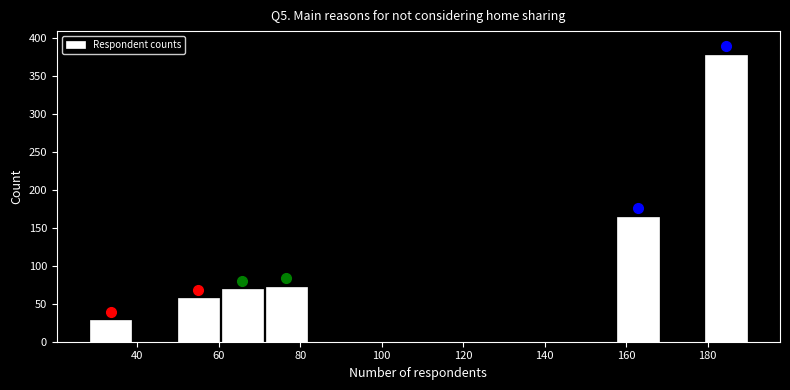

Reading left to right, transcribe this chart: for each bar, give the range it covers on the x-axis and its height. Neither the bar edges nor the heights are printed on the chart, so give them approximately, as read against the axes.

28.0 to 38.8: 30
38.8 to 49.6: 0
49.6 to 60.4: 55
60.4 to 71.2: 70
71.2 to 82.0: 70
82.0 to 92.8: 0
92.8 to 103.6: 0
103.6 to 114.4: 0
114.4 to 125.2: 0
125.2 to 136.0: 0
136.0 to 146.8: 0
146.8 to 157.6: 0
157.6 to 168.4: 165
168.4 to 179.2: 0
179.2 to 190.0: 380